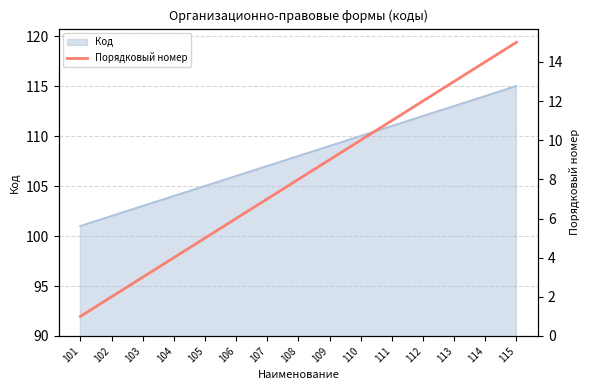

The value at 107 is 7. True or false?

True